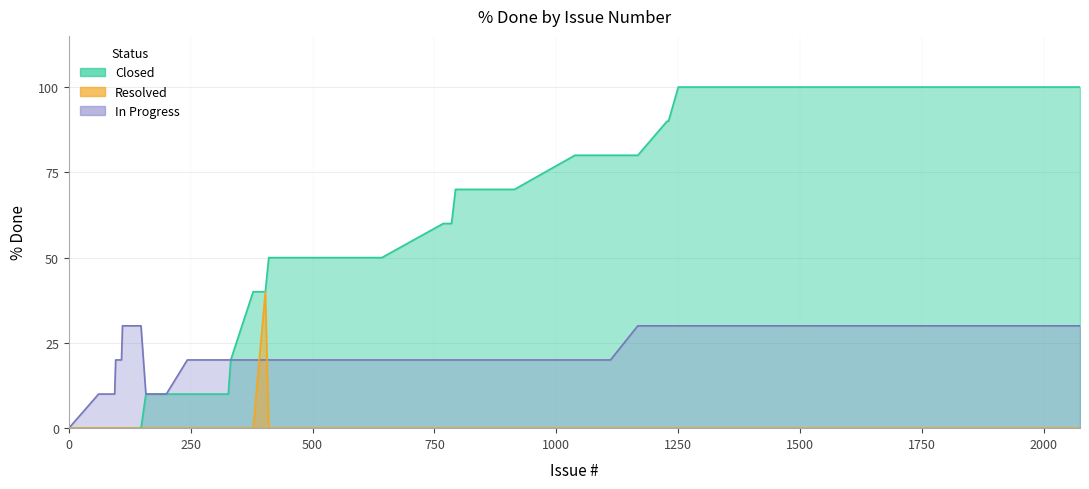

True or false: Closed and In Progress cross at least once.

False